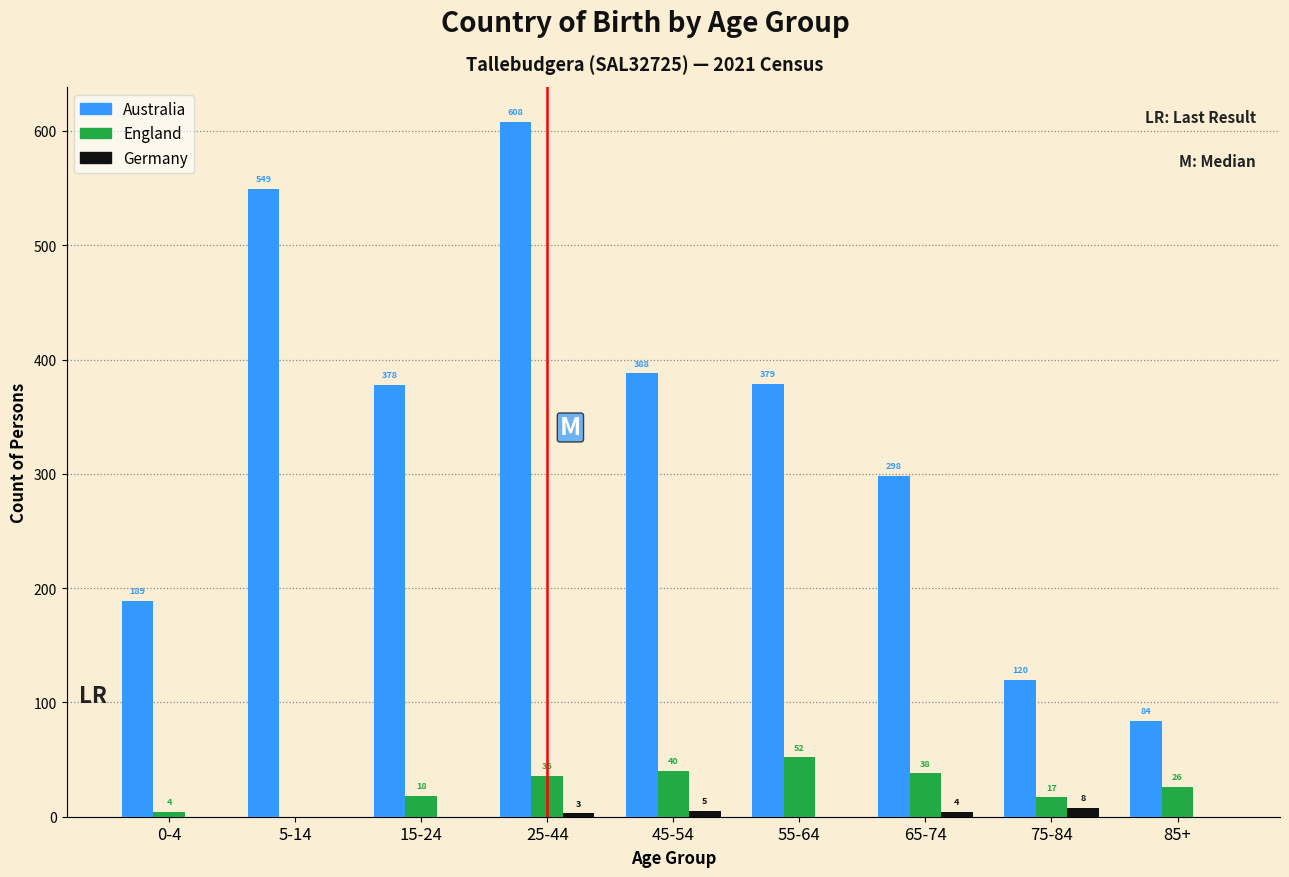

Reading right to left, transcribe all the data shown in this chart.

Australia: 85+=84	75-84=120	65-74=298	55-64=379	45-54=388	25-44=608	15-24=378	5-14=549	0-4=189
England: 85+=26	75-84=17	65-74=38	55-64=52	45-54=40	25-44=36	15-24=18	5-14=0	0-4=4
Germany: 85+=0	75-84=8	65-74=4	55-64=0	45-54=5	25-44=3	15-24=0	5-14=0	0-4=0